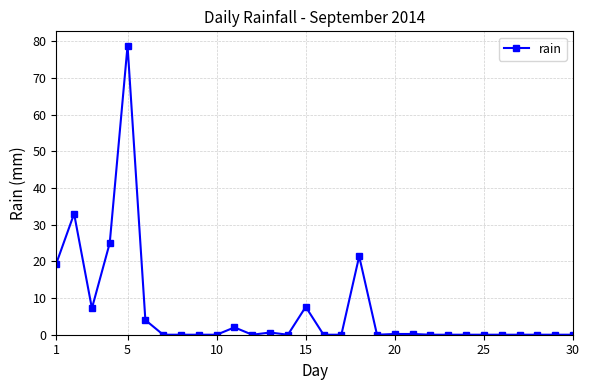

What is the difference between the maximum and minimum values?

78.8